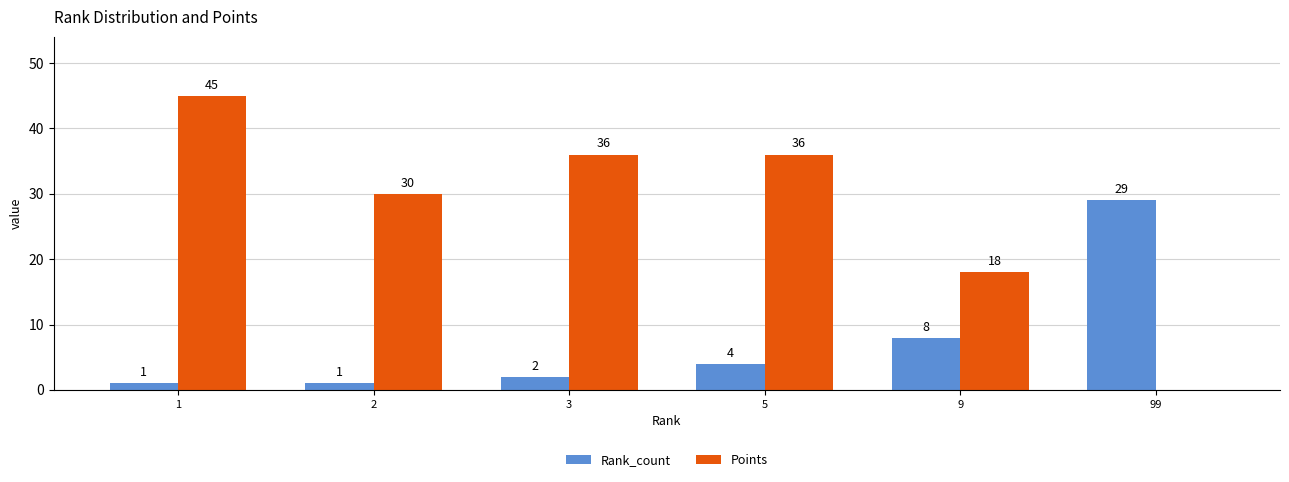

What is the approximate value of Rank_count at 9, to the nearest 5?

10